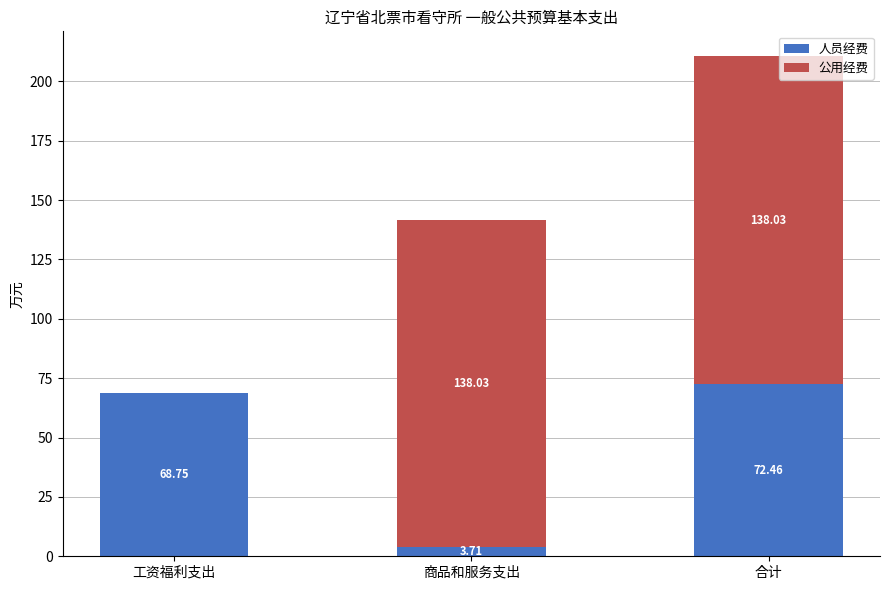

At which label does 人员经费 reach its peak?

合计